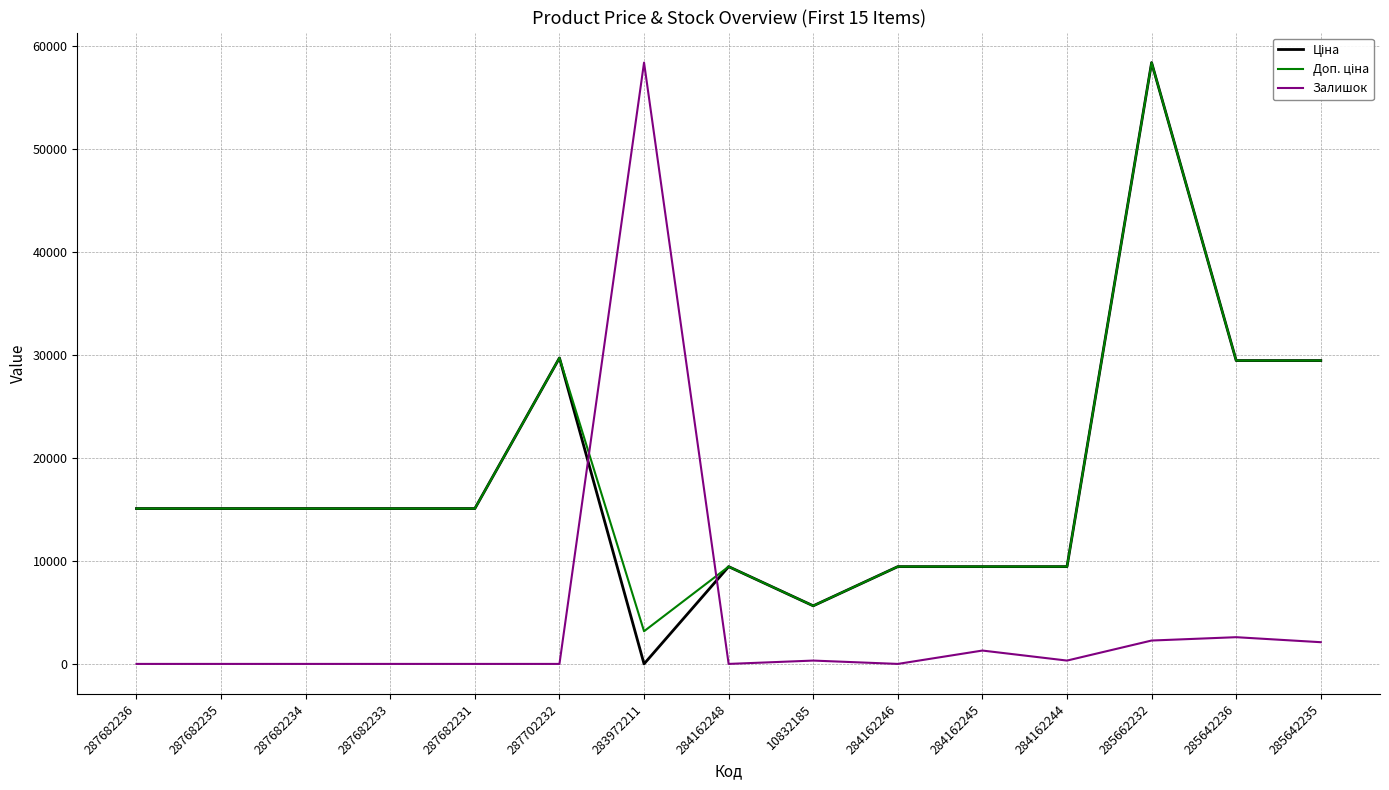

At which category is the sum across all series the highest?

285662232